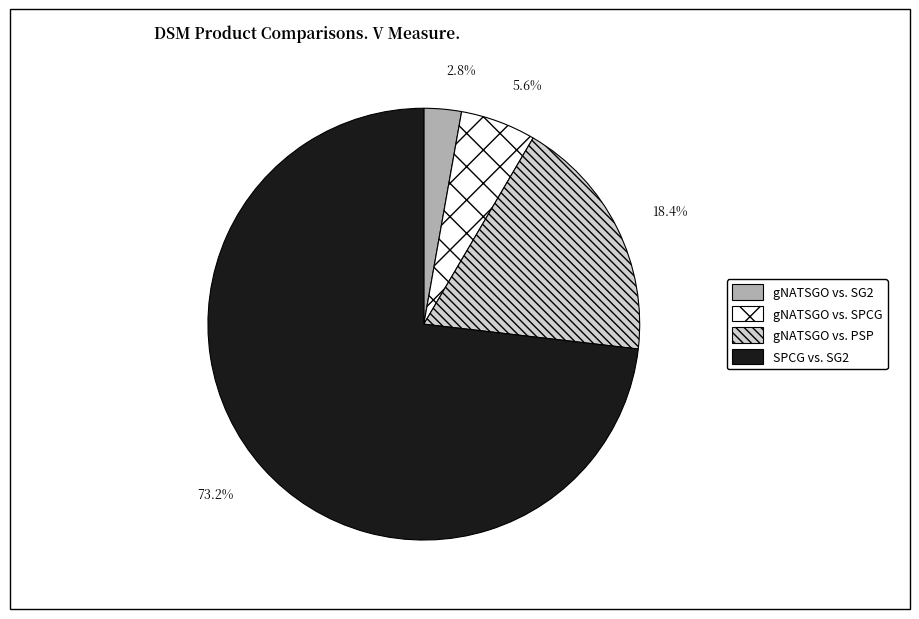

How many slices are in this pie chart?

4